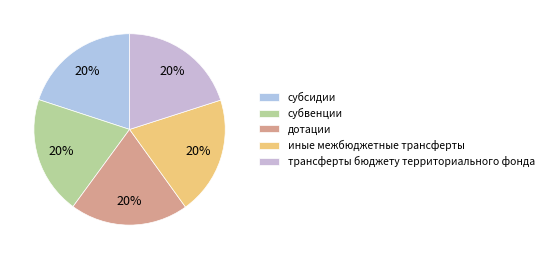

What percentage is the субвенции slice, to the nearest percent?

20%